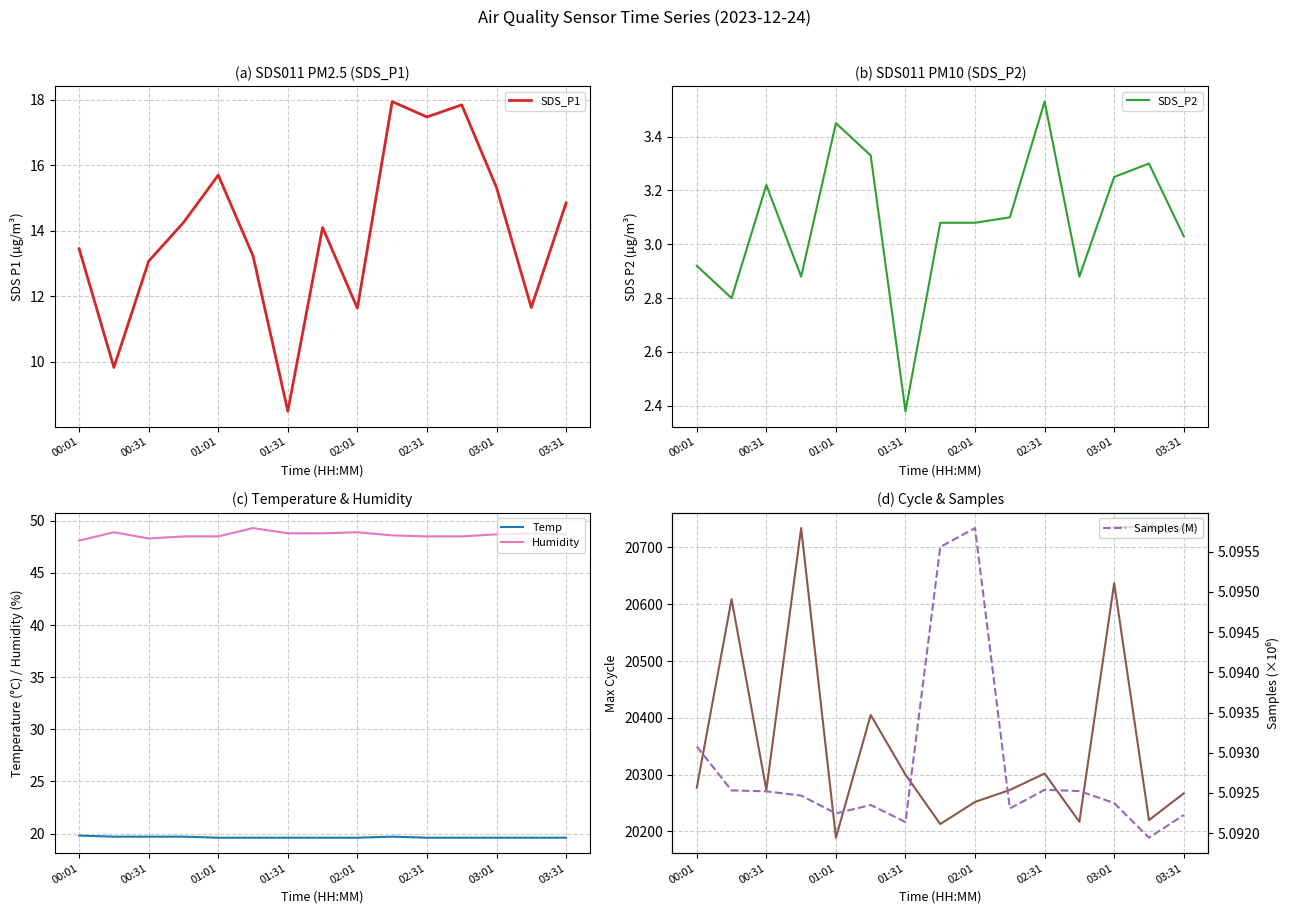

What is the difference between the maximum and minimum values in the Humidity series?

1.2